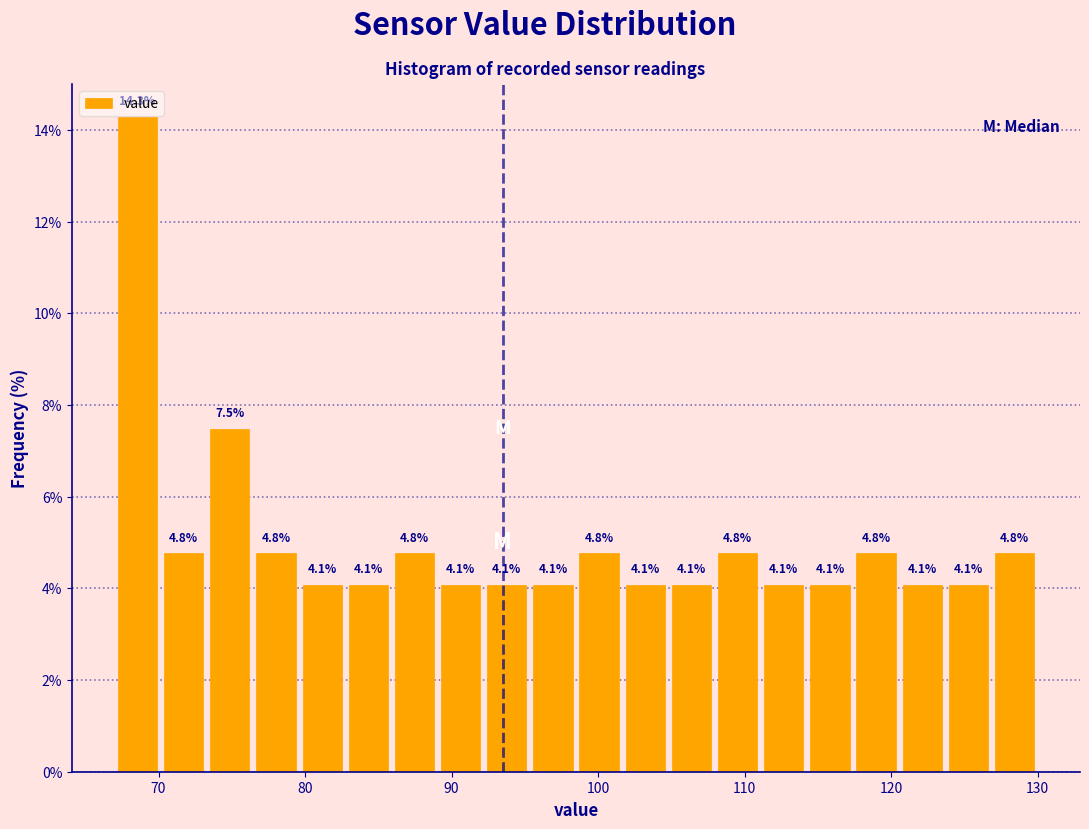

Around what value on the x-axis is the tallest bar? Give the approximate position of its centre, as read against the axis.

69